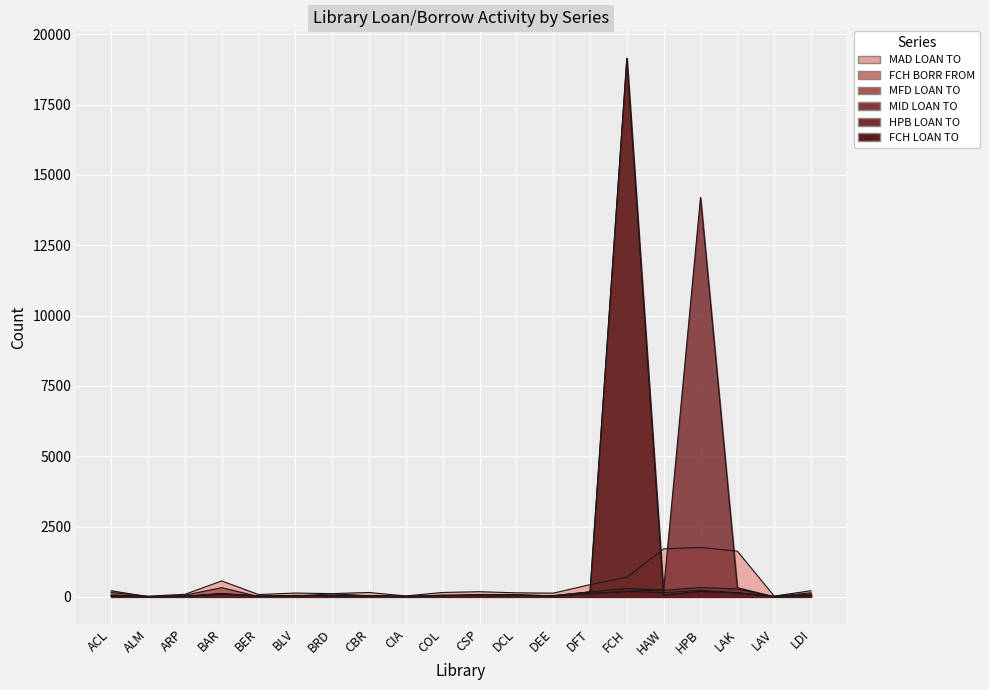

What position from the right is BAR?

17